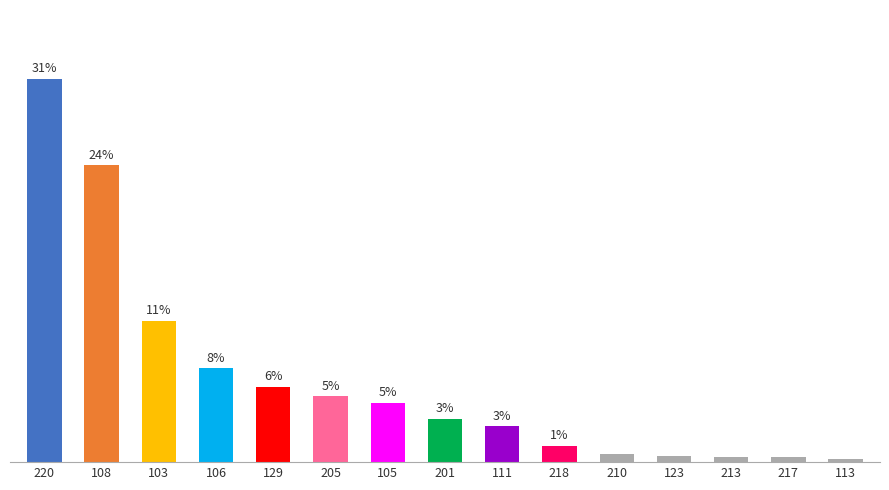

List the labels in order of value, smallest first.

113, 217, 213, 123, 210, 218, 111, 201, 105, 205, 129, 106, 103, 108, 220